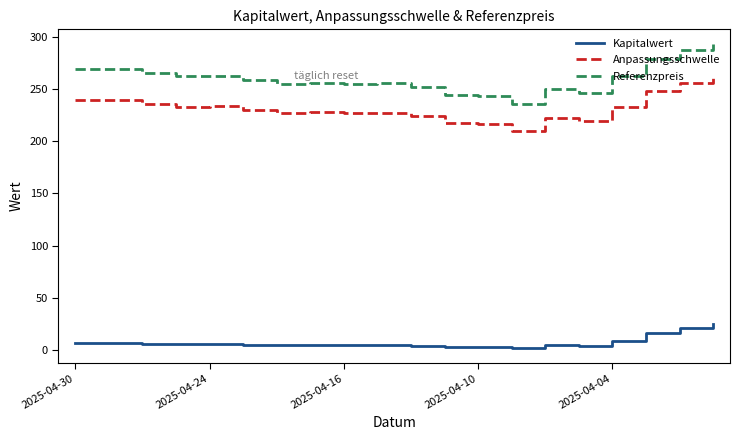

Which series has the widest spread of values?

Referenzpreis